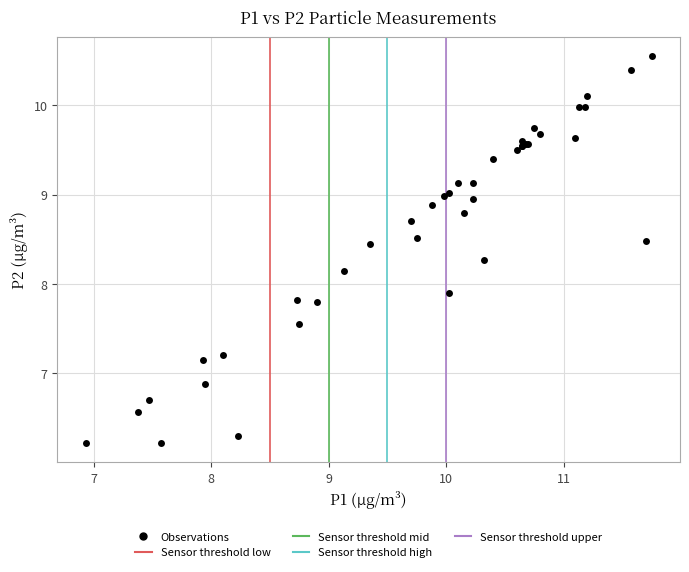

What Y value in the scatter plot is closest to 8?

7.9